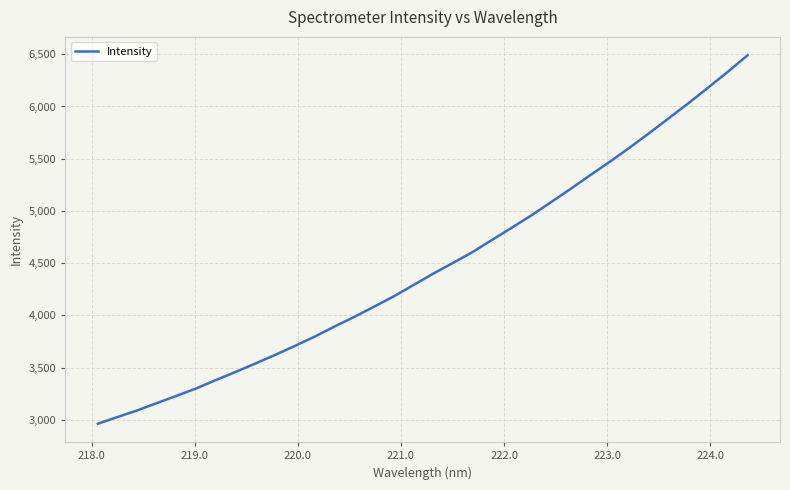

What is the difference between the maximum and minimum values?

3527.3